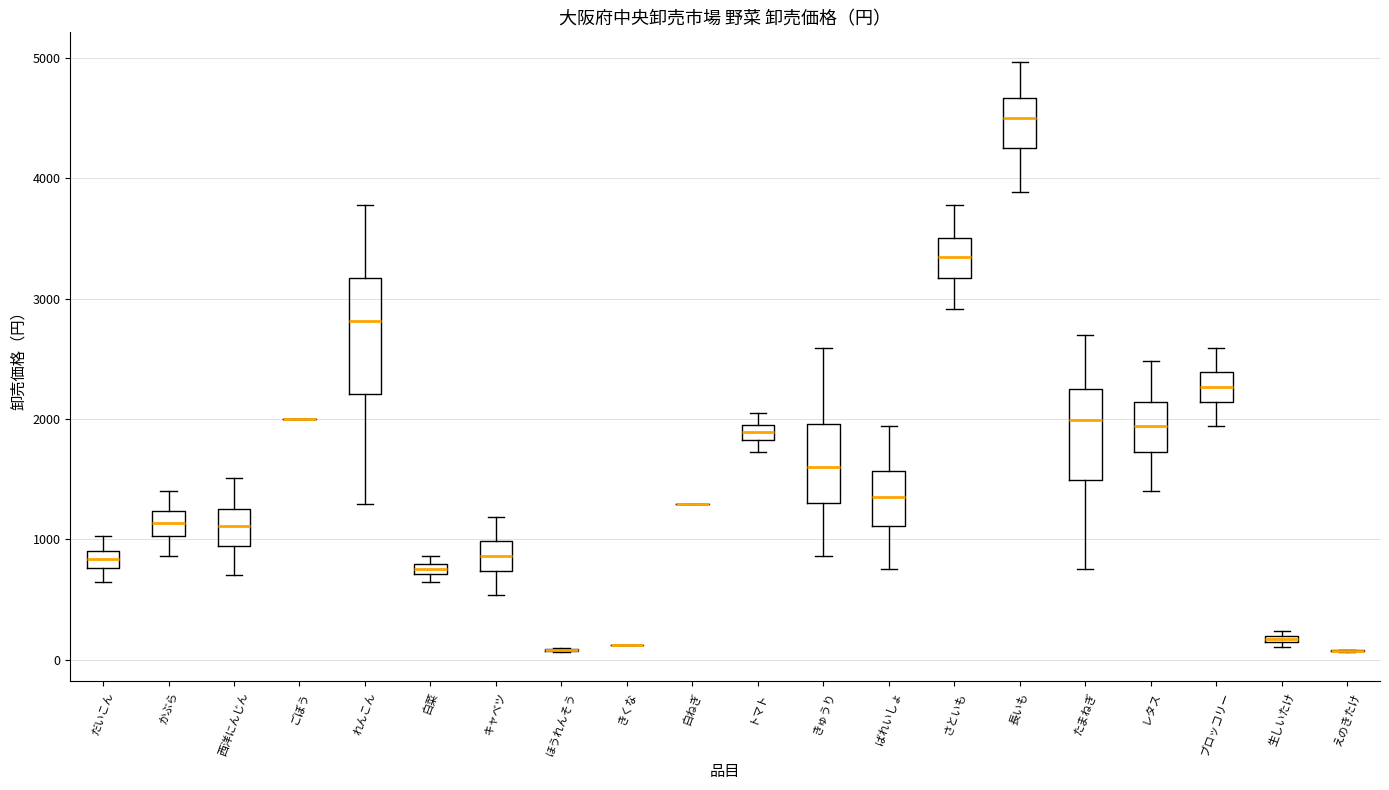

Which box is the tallest, from its lower edge to its upper edge?

れんこん